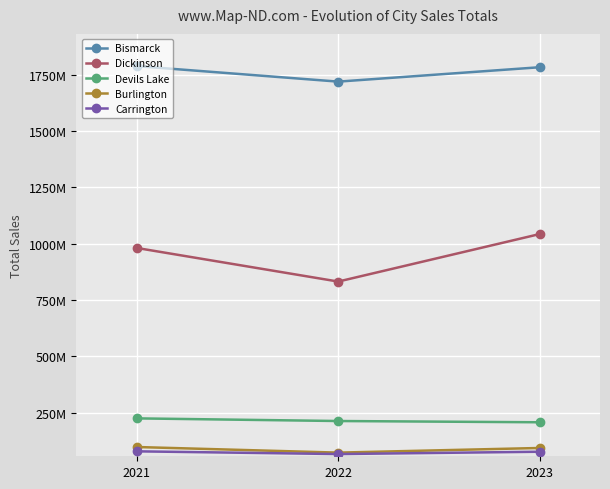

What are all the series names shown in the legend?

Bismarck, Dickinson, Devils Lake, Burlington, Carrington